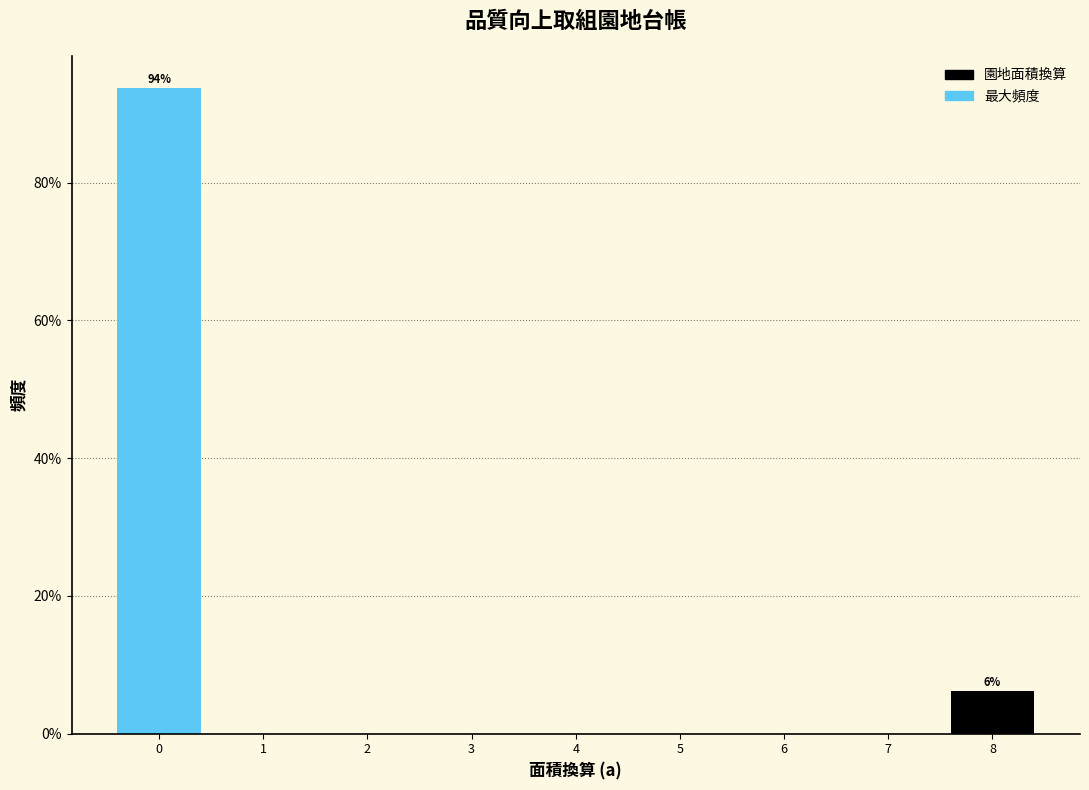

Over which range of the x-axis is the bar tallest?

-0.5 to 0.5